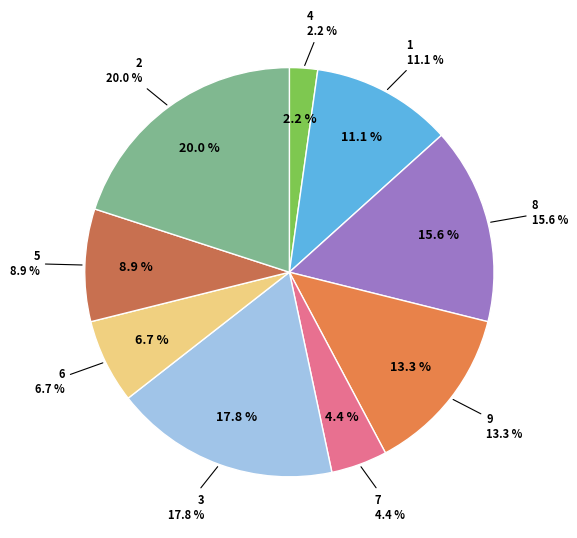

Which has a higher value, 9 or 3?

3